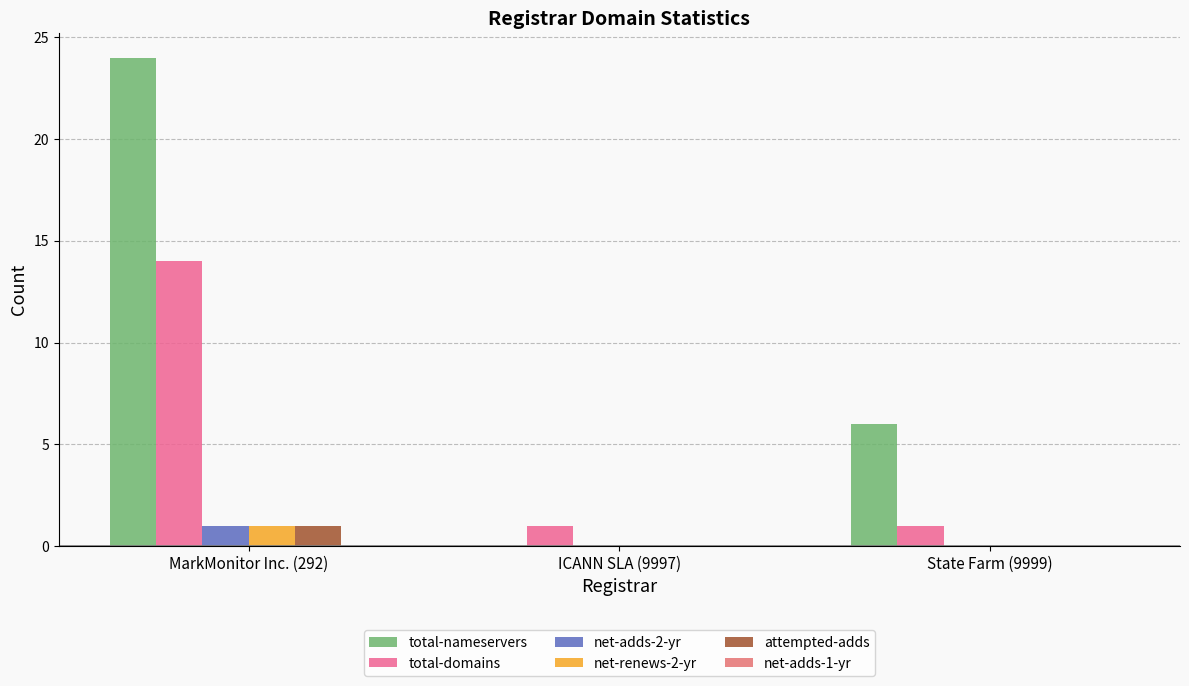

What position from the right is State Farm (9999)?

1